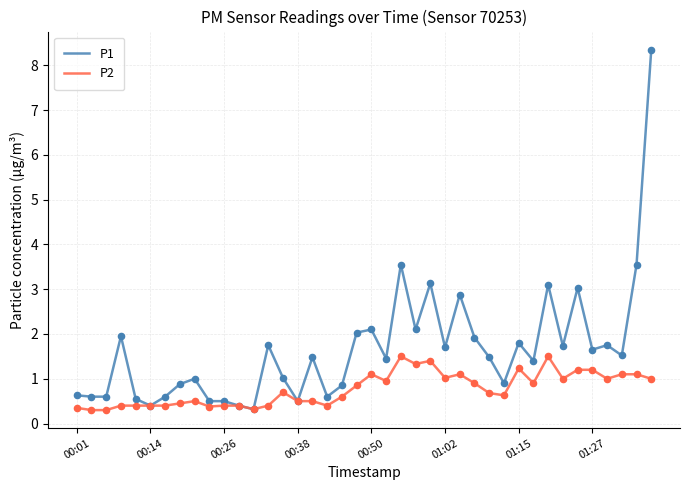

Which series has the largest range (max minus min)?

P1